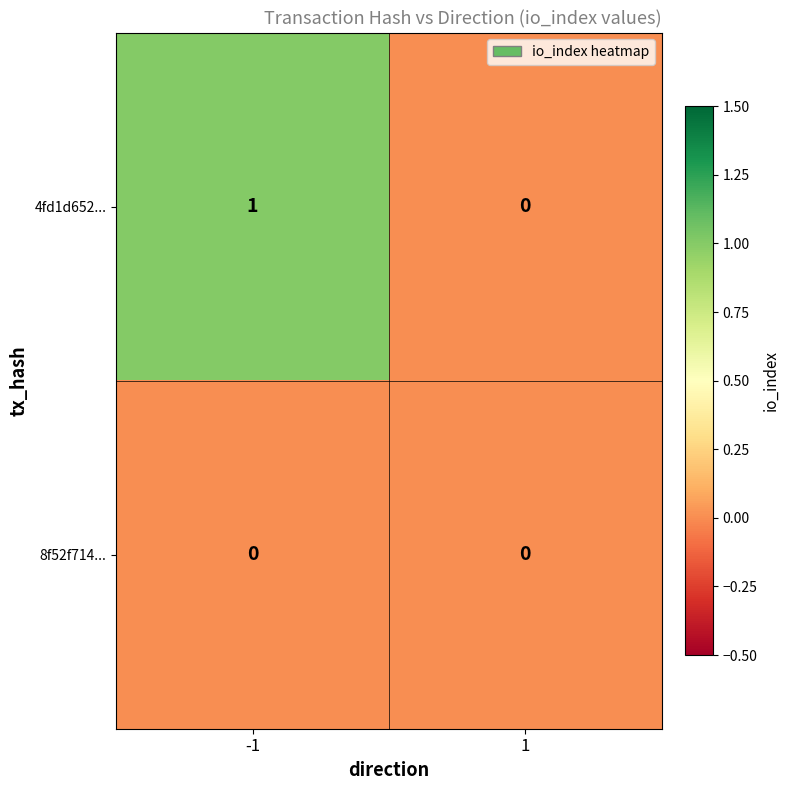

Reading right to left, list all the values displayed in this chart.

4fd1d652...: 0	1
8f52f714...: 0	0